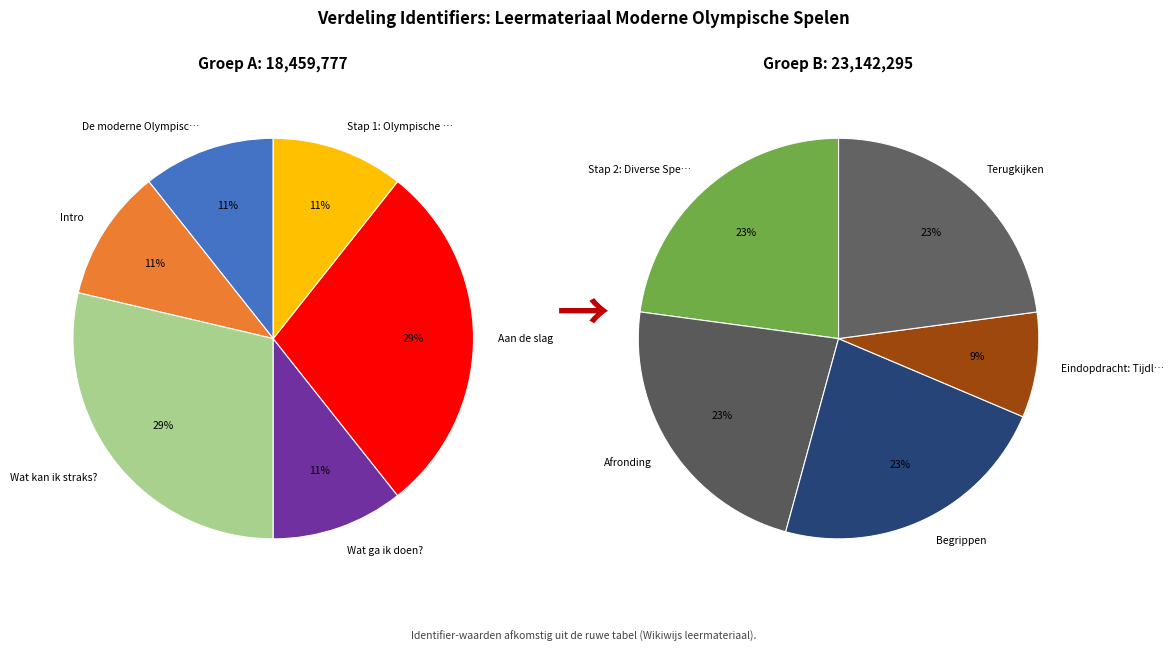

Approximately how many times larger is the value at Afronding compared to Stap 1: Olympische steden?

2.7